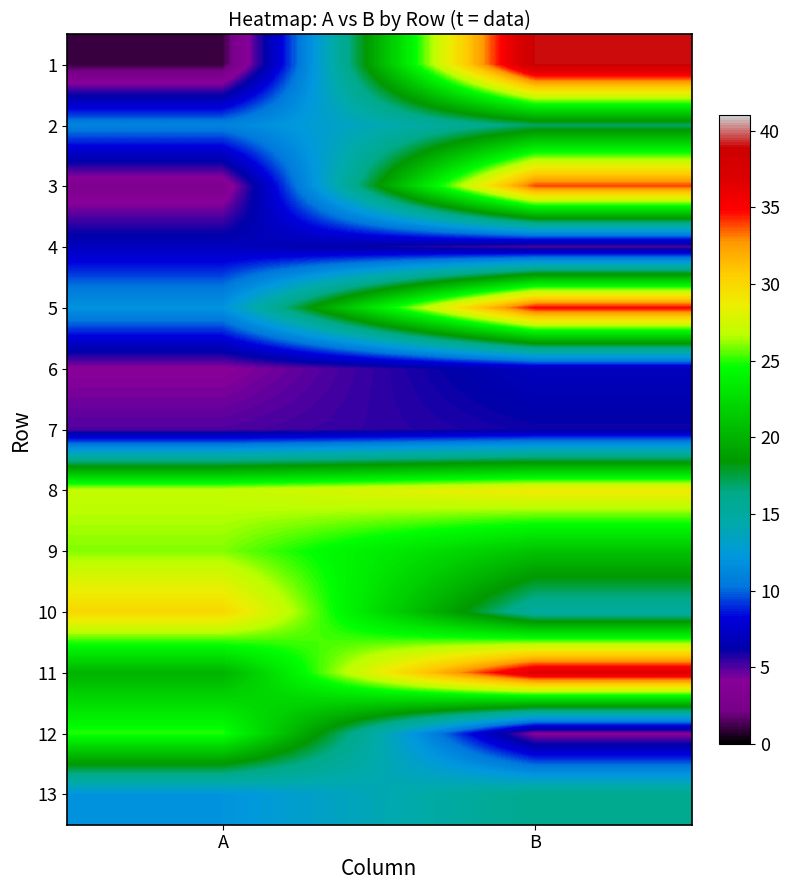

How many distinct data groups are displayed?

13